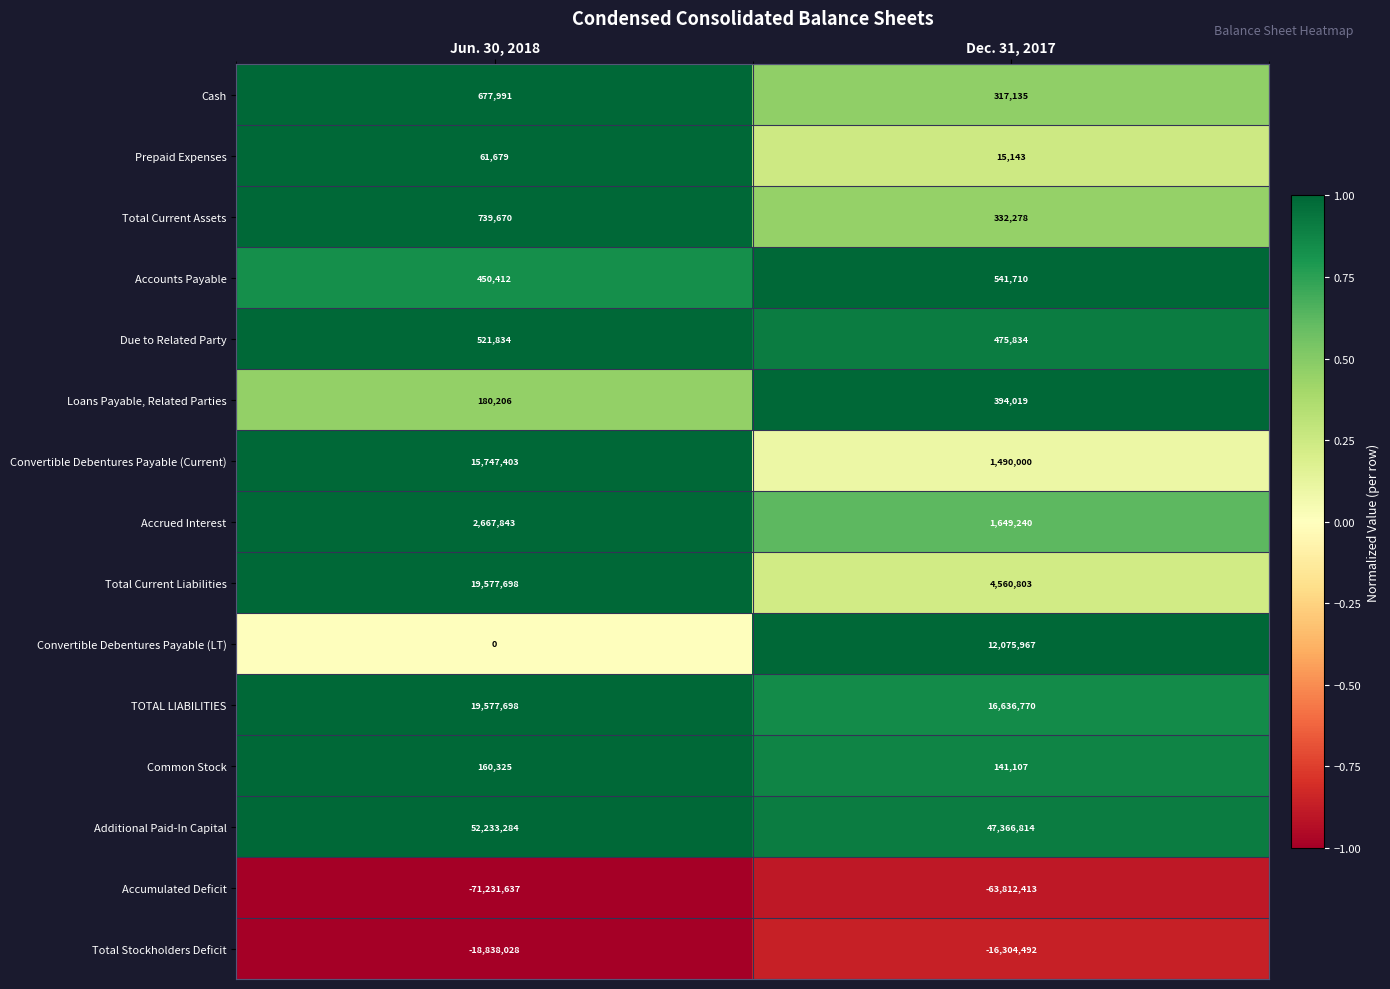

Reading left to right, what are all the values shown in this chart?

Cash: 677991	317135
Prepaid Expenses: 61679	15143
Total Current Assets: 739670	332278
Accounts Payable: 450412	541710
Due to Related Party: 521834	475834
Loans Payable, Related Parties: 180206	394019
Convertible Debentures Payable (Current): 15747403	1490000
Accrued Interest: 2667843	1649240
Total Current Liabilities: 19577698	4560803
Convertible Debentures Payable (LT): 0	12075967
TOTAL LIABILITIES: 19577698	16636770
Common Stock: 160325	141107
Additional Paid-In Capital: 52233284	47366814
Accumulated Deficit: -71231637	-63812413
Total Stockholders Deficit: -18838028	-16304492